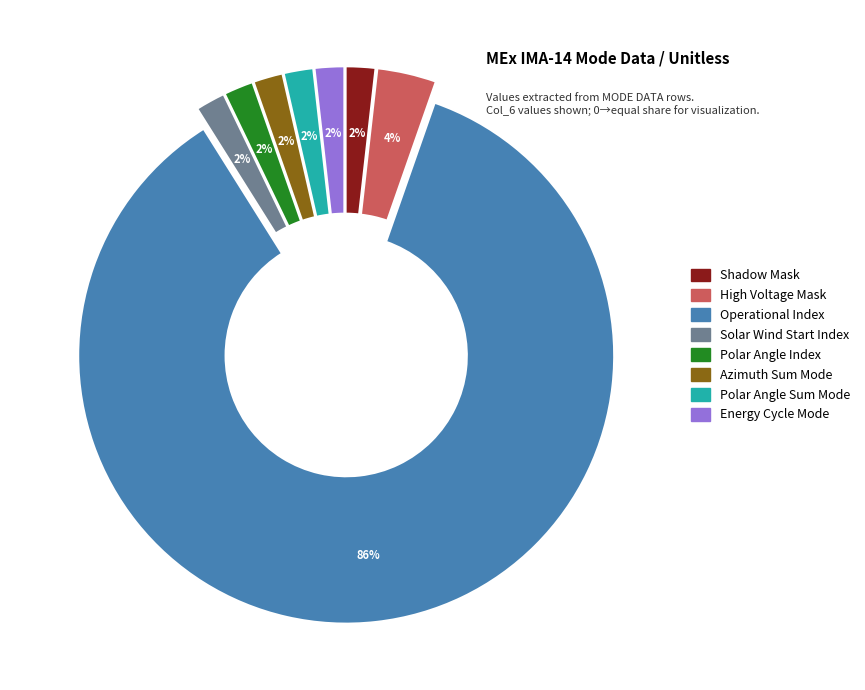

Does any single category account for the majority?

Yes